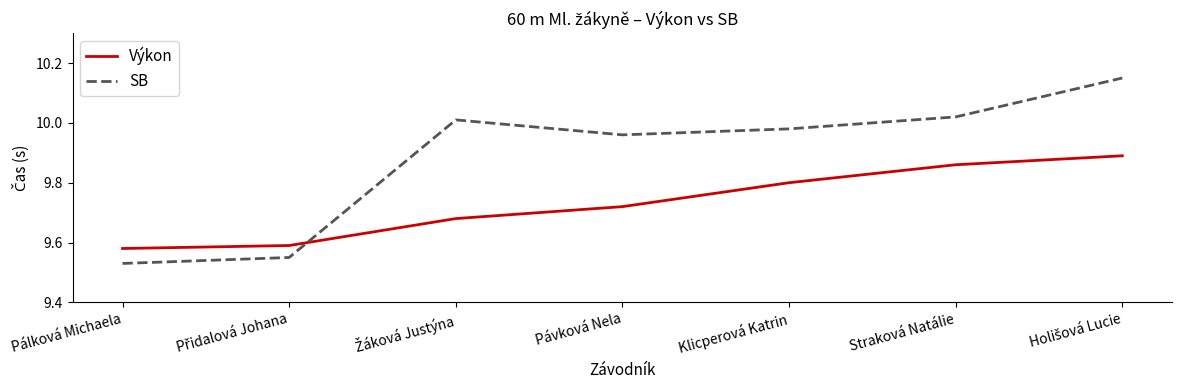

What is the difference between the maximum and minimum values in the Výkon series?

0.3